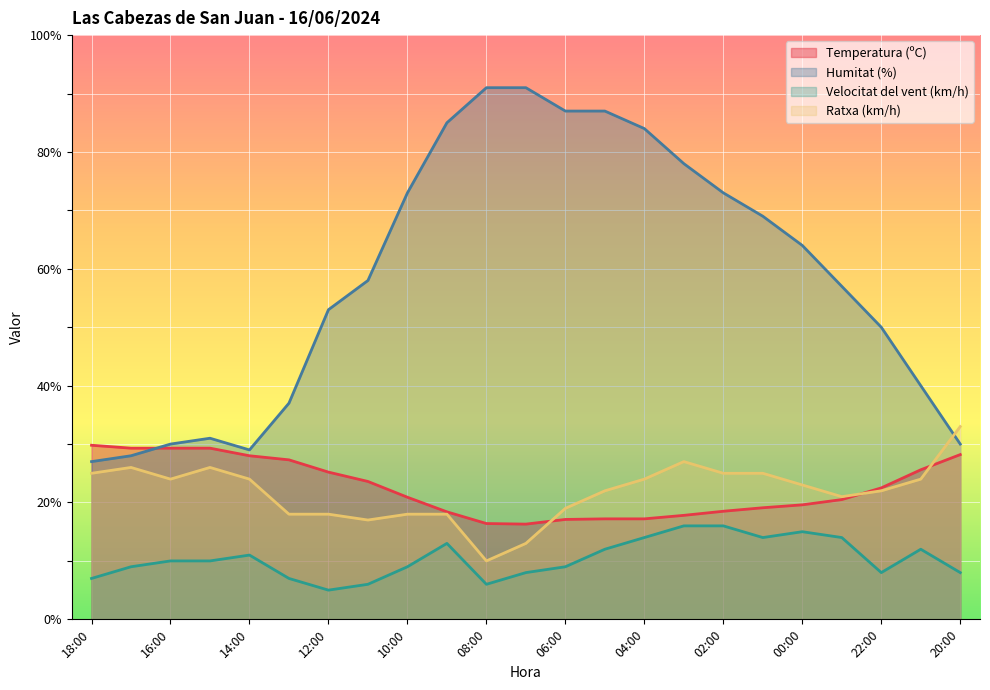

Where is Humitat (%) nearest to the value 59?

11:00